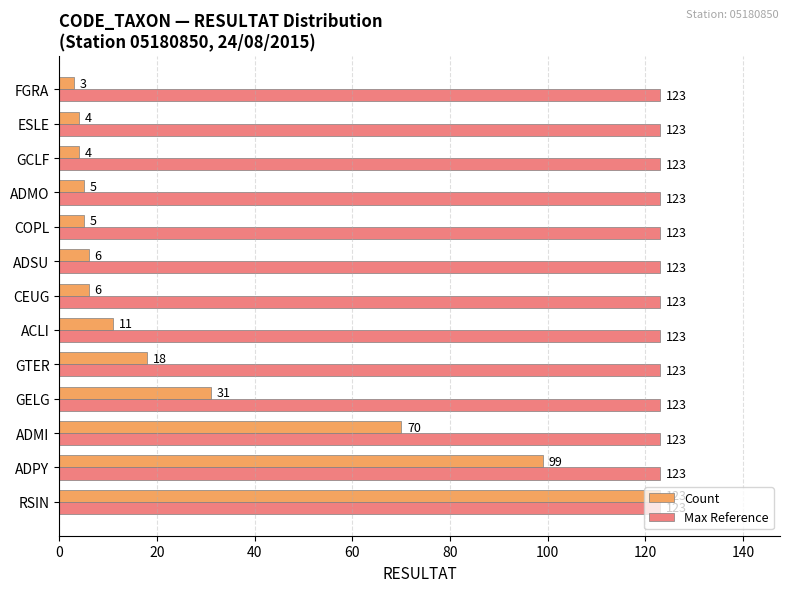

At GCLF, list the series in order from smallest to largest.

Count, Max Reference